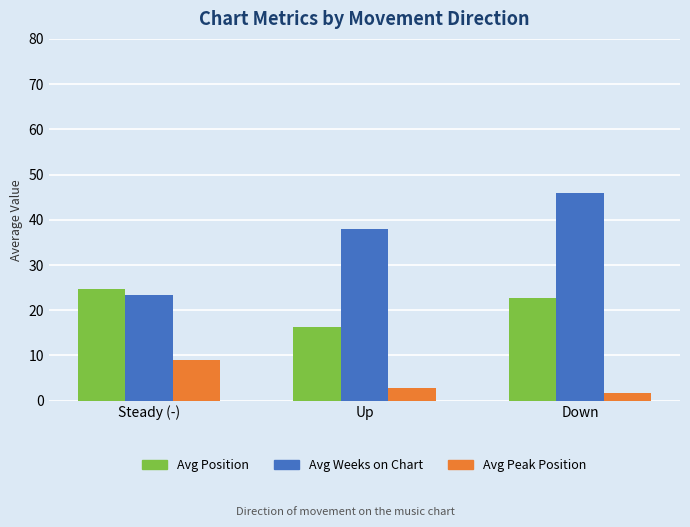

Rank the series by their maximum value, from highest to lowest.

Avg Weeks on Chart, Avg Position, Avg Peak Position